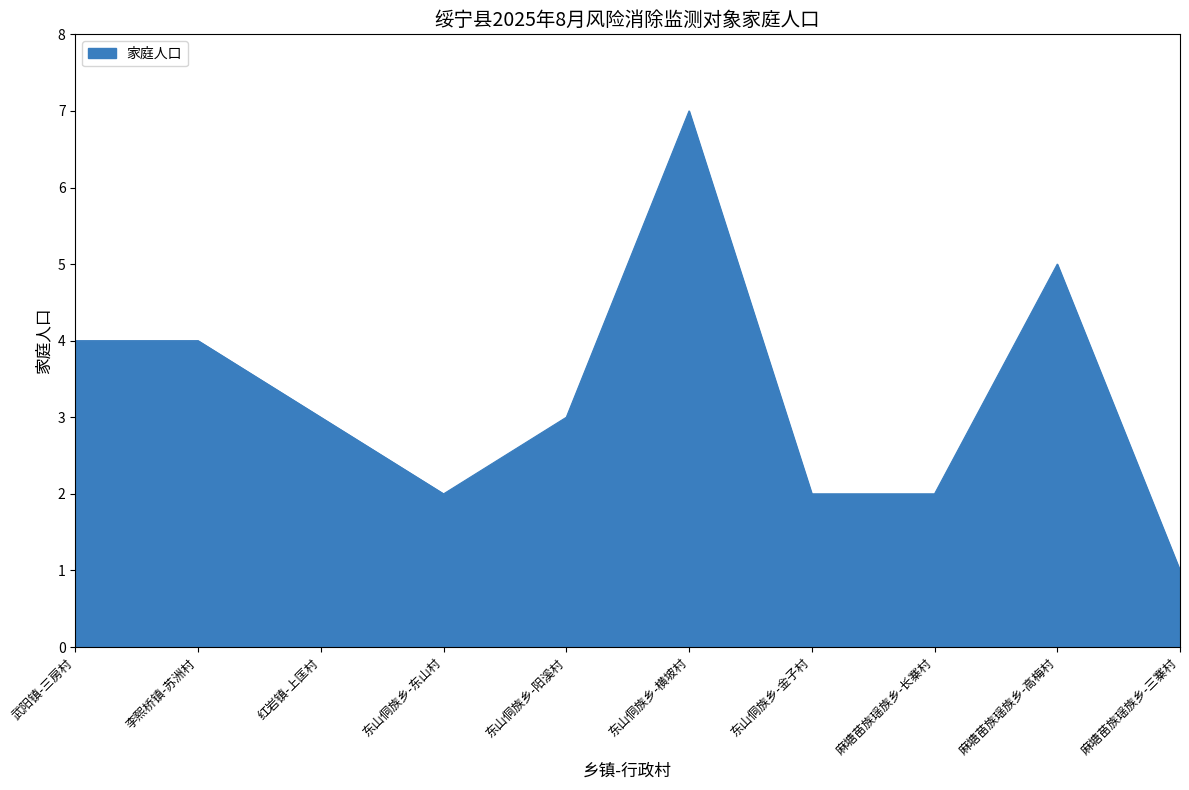

True or false: the data shows 1 at 麻塘苗族瑶族乡-长寨村.

False